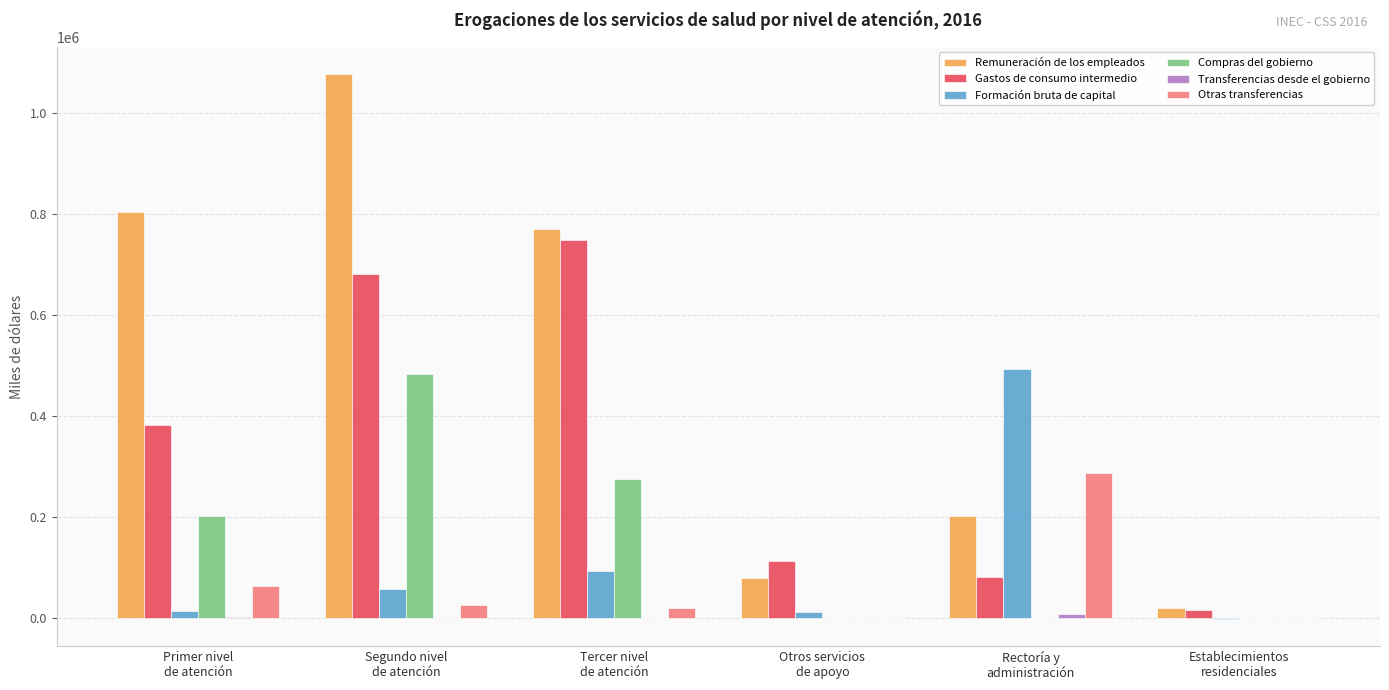

Which series has the largest range (max minus min)?

Remuneración de los empleados